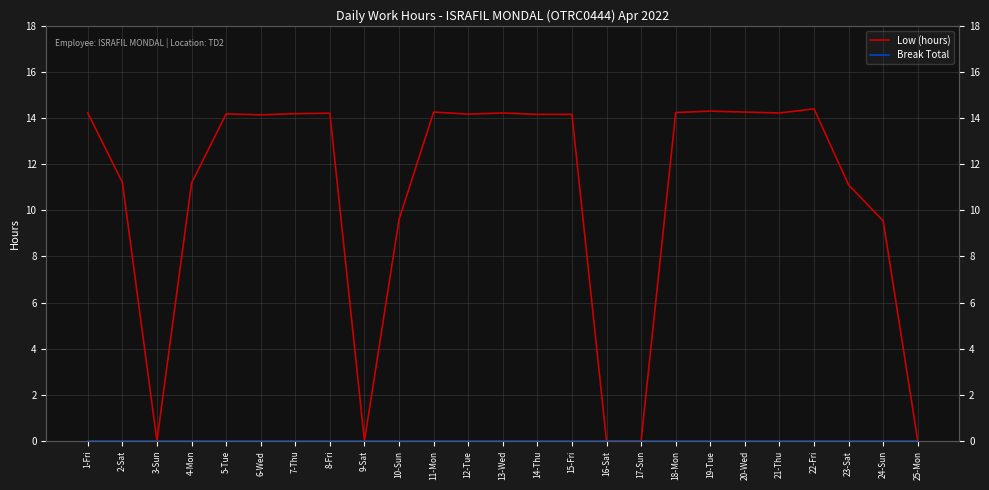

Which series has the largest total across all categories?

Low (hours)